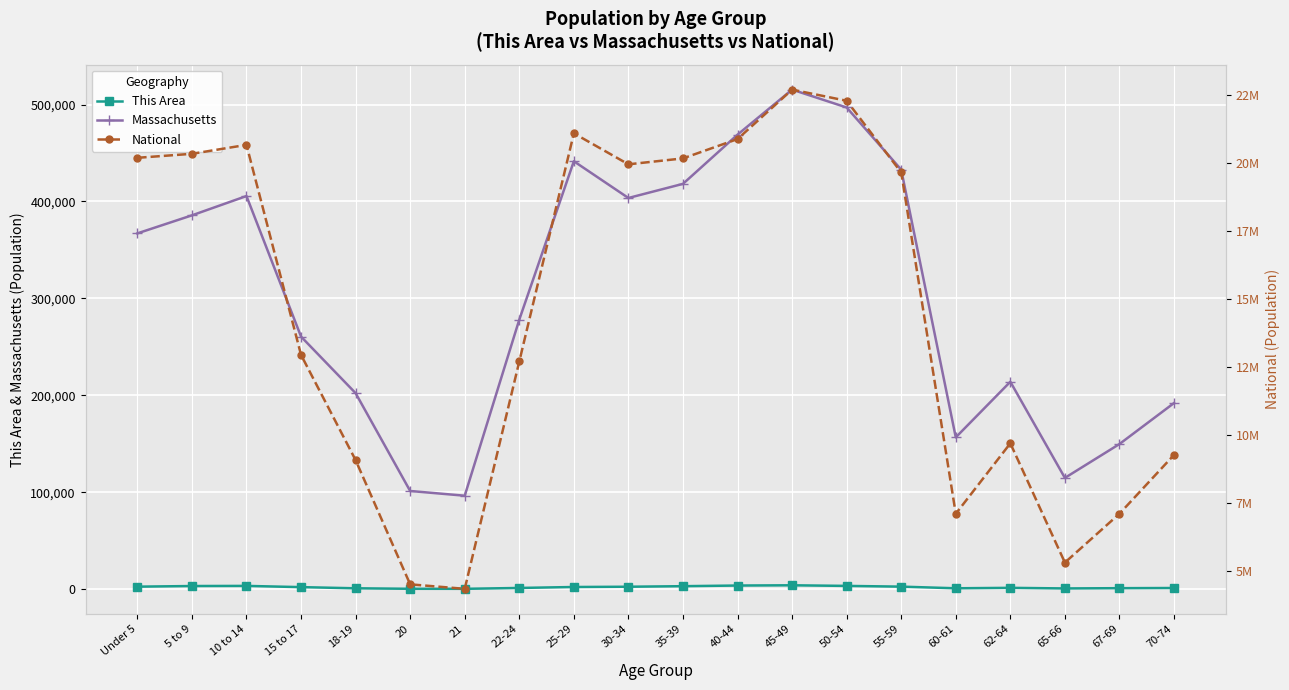

What is the label of the 8th point from the left?

22-24